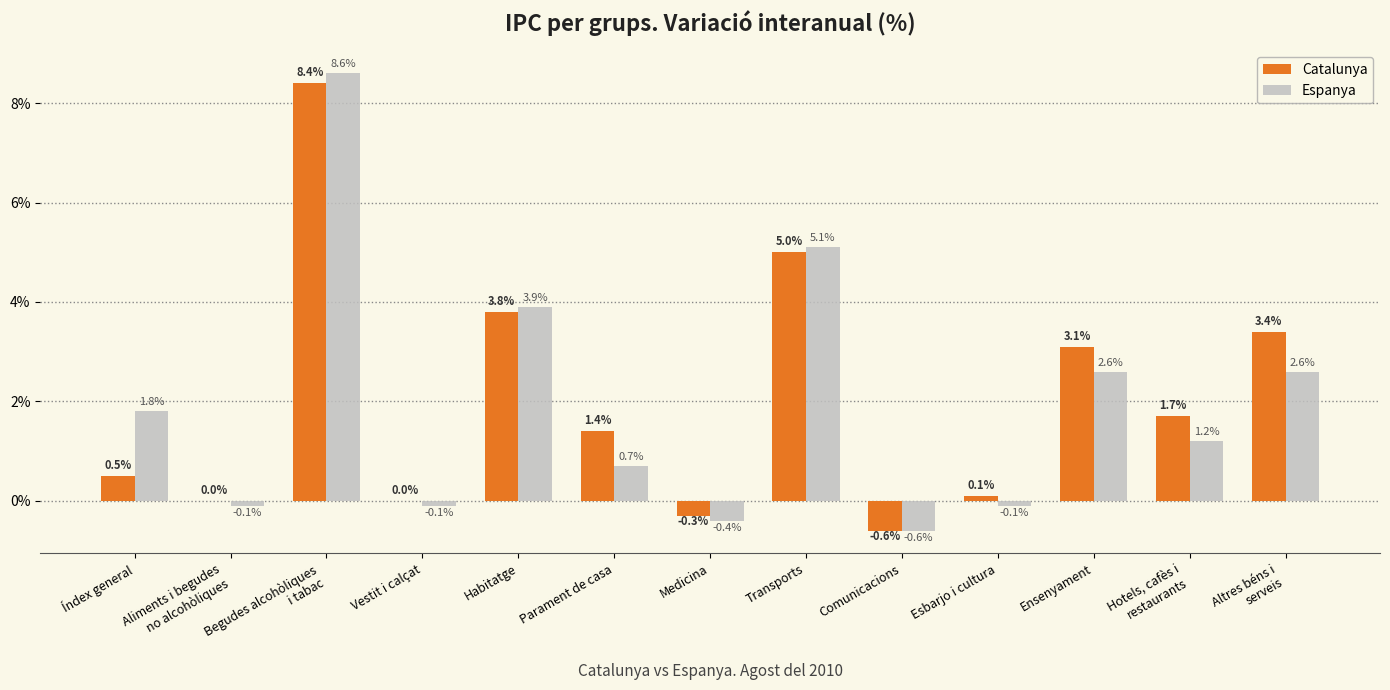

What is the approximate value of Espanya at Habitatge?

3.9